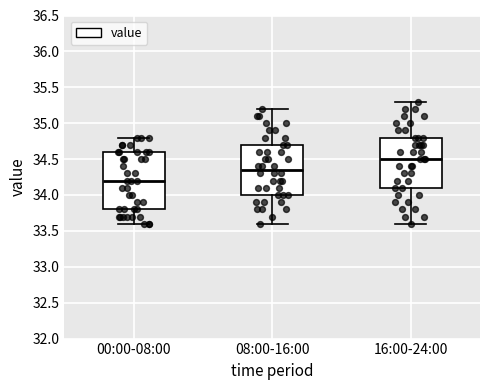

Reading left to right, read every box against the y-axis: the position of its median line, the range the box covers, and the ends of its whiskers. The values are not printed on the chart, so give them approximately, as read against the axis.

00:00-08:00: median 34.20, box 33.80 to 34.60, whiskers 33.60 to 34.80
08:00-16:00: median 34.35, box 34.00 to 34.70, whiskers 33.60 to 35.20
16:00-24:00: median 34.50, box 34.10 to 34.80, whiskers 33.60 to 35.30